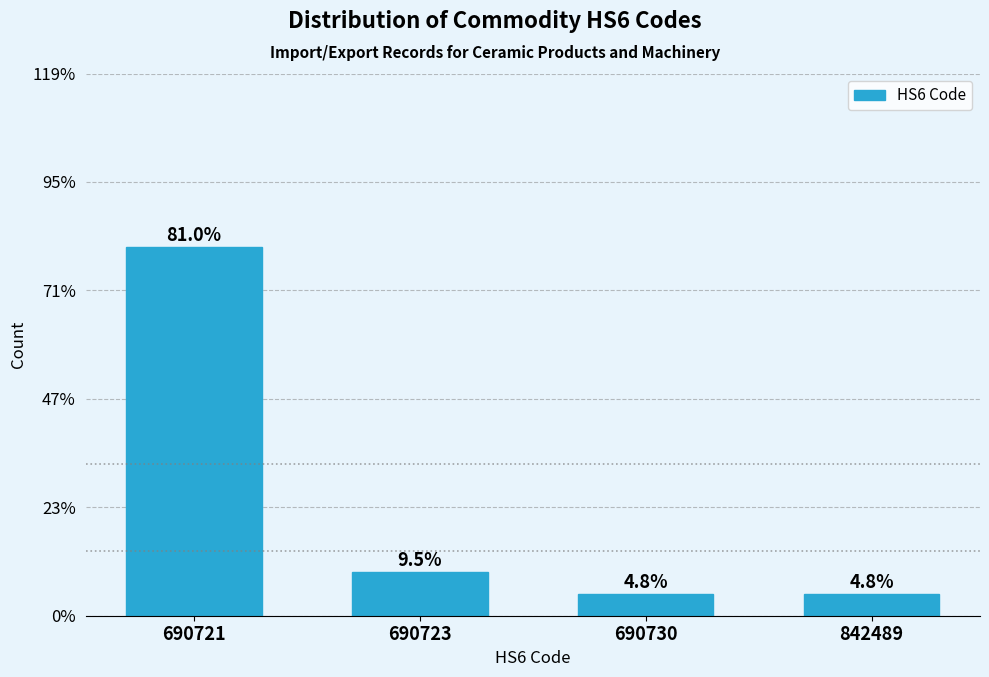

Does the chart contain any negative values?

No